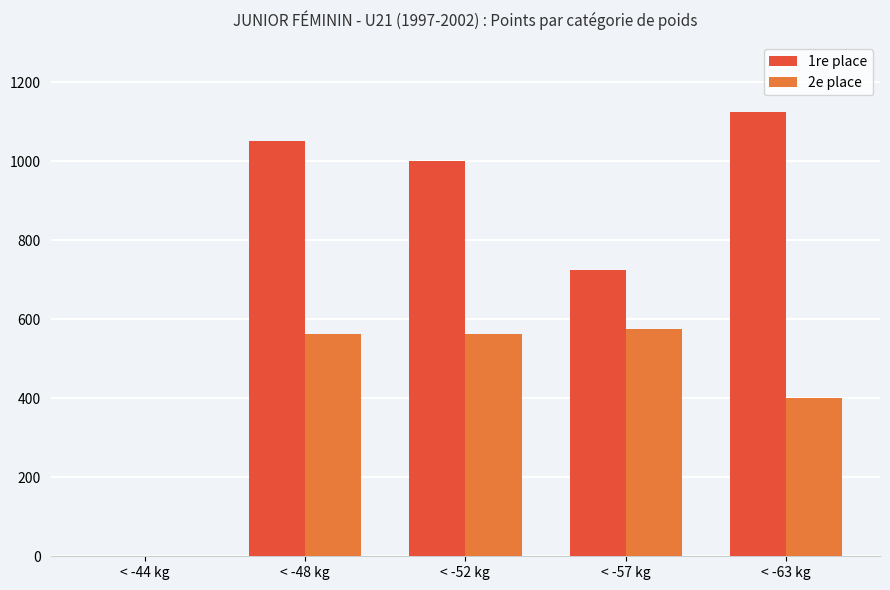

Reading left to right, what are all the values shown in this chart?

1re place: < -44 kg=0.0	< -48 kg=1050.0	< -52 kg=1000.0	< -57 kg=725.0	< -63 kg=1125.0
2e place: < -44 kg=0.0	< -48 kg=562.5	< -52 kg=562.5	< -57 kg=575.0	< -63 kg=400.0